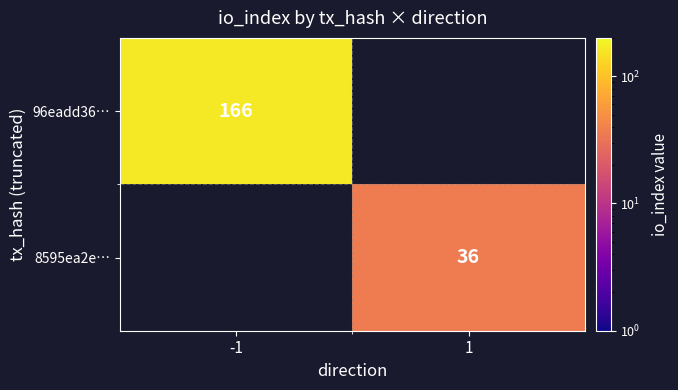

What is the smallest value displayed?

36.0